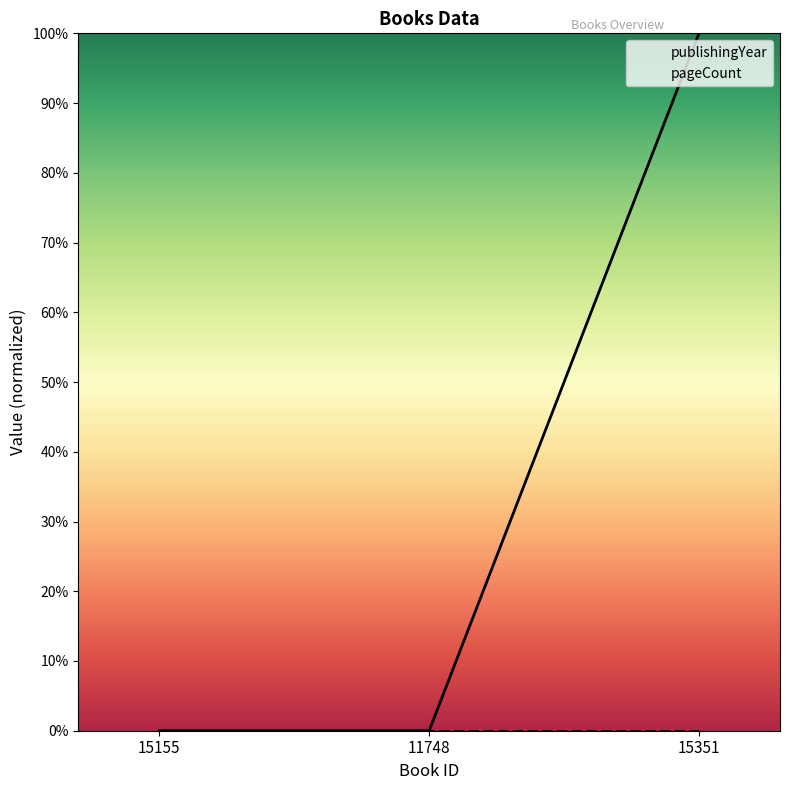

Which category has the highest value across all series?

15351